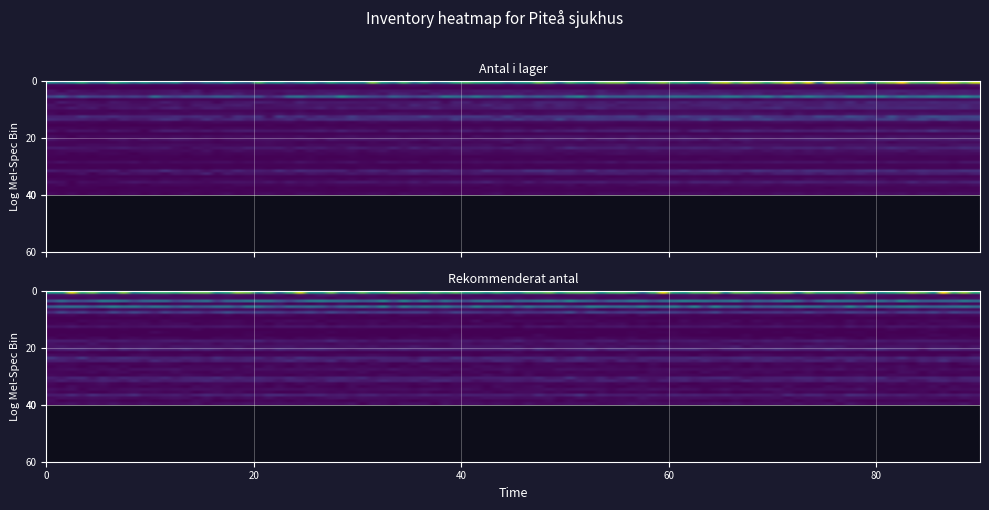

Which series has the widest spread of values?

antal_i_lager